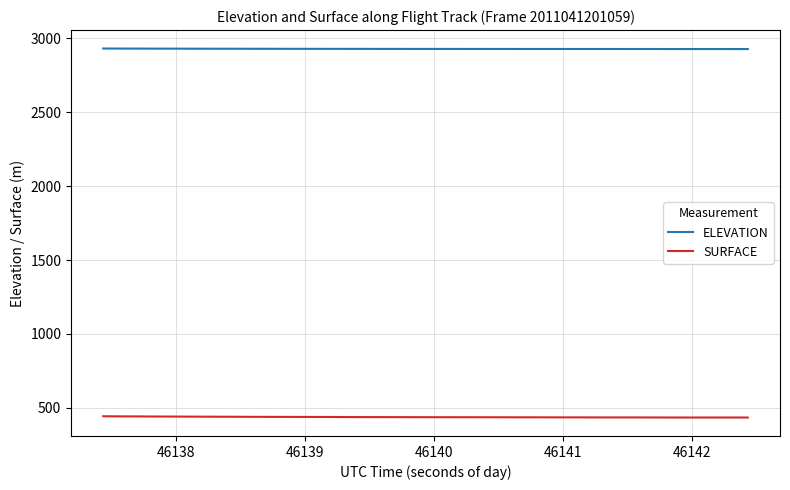

Which series has the largest total across all categories?

ELEVATION